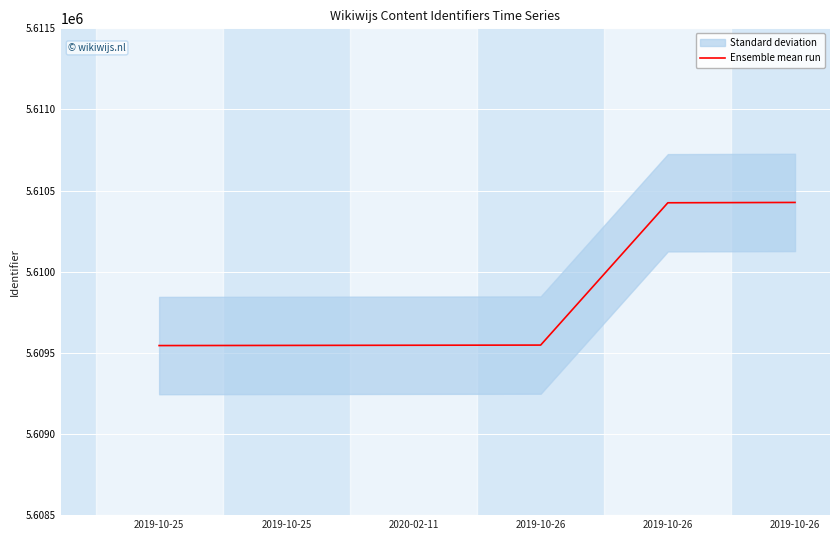

What is the average value?

5609840